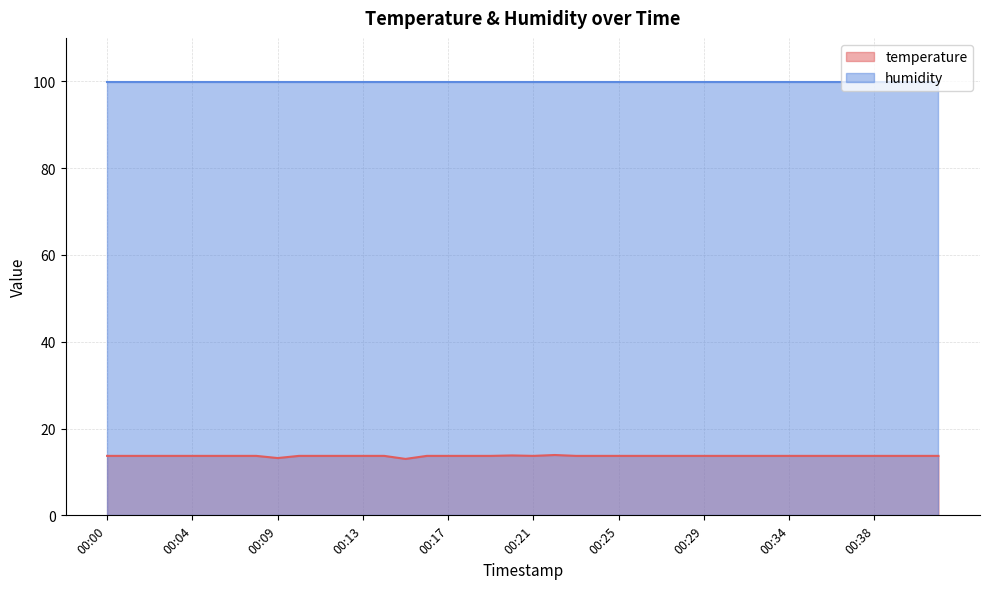

At which label is the value closest to 13?

00:15